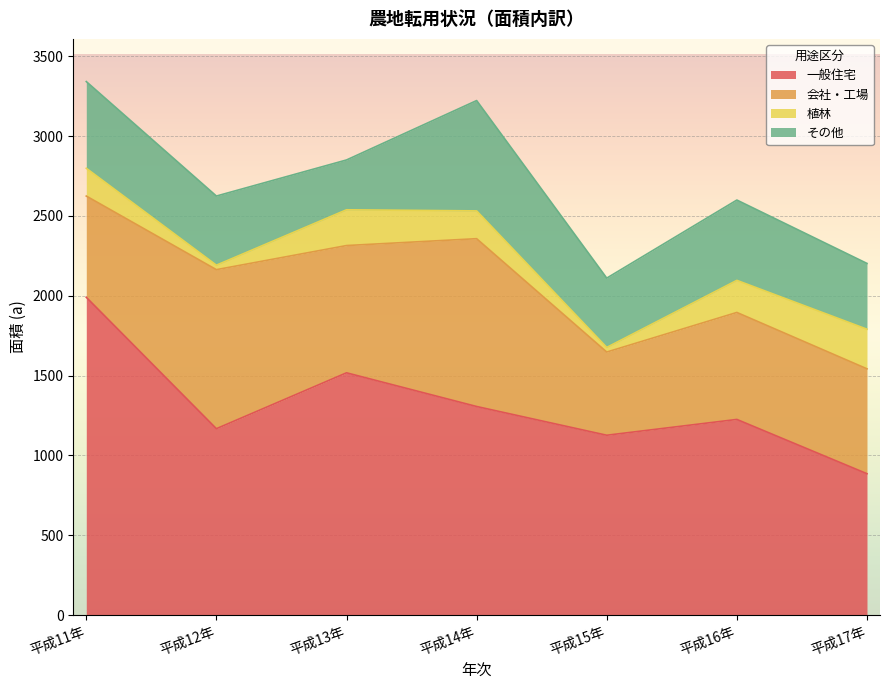

True or false: 植林 has a value of 224 at 平成13年.

True